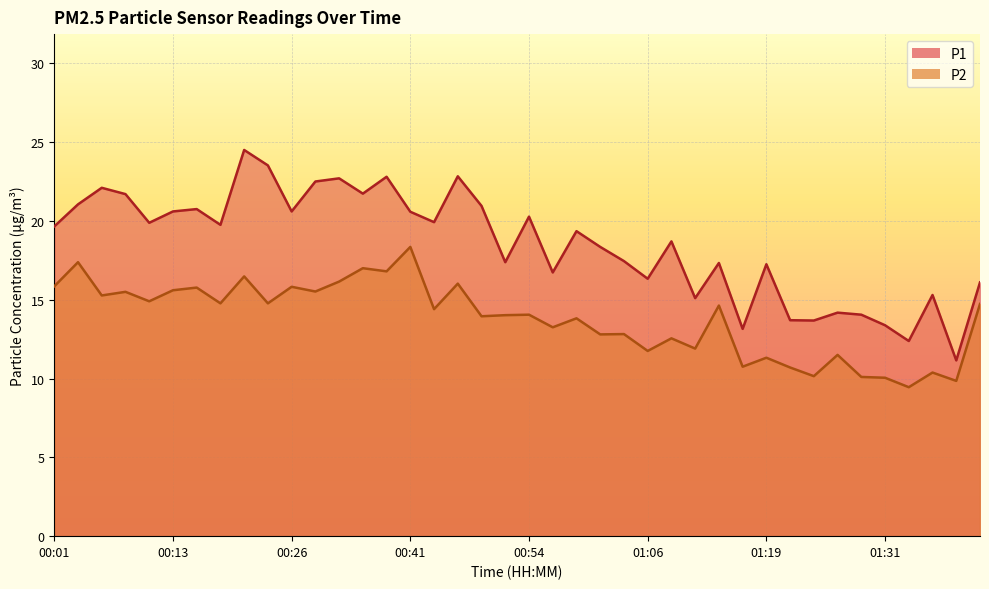

Rank the series by their average value, from highest to lowest.

P1, P2